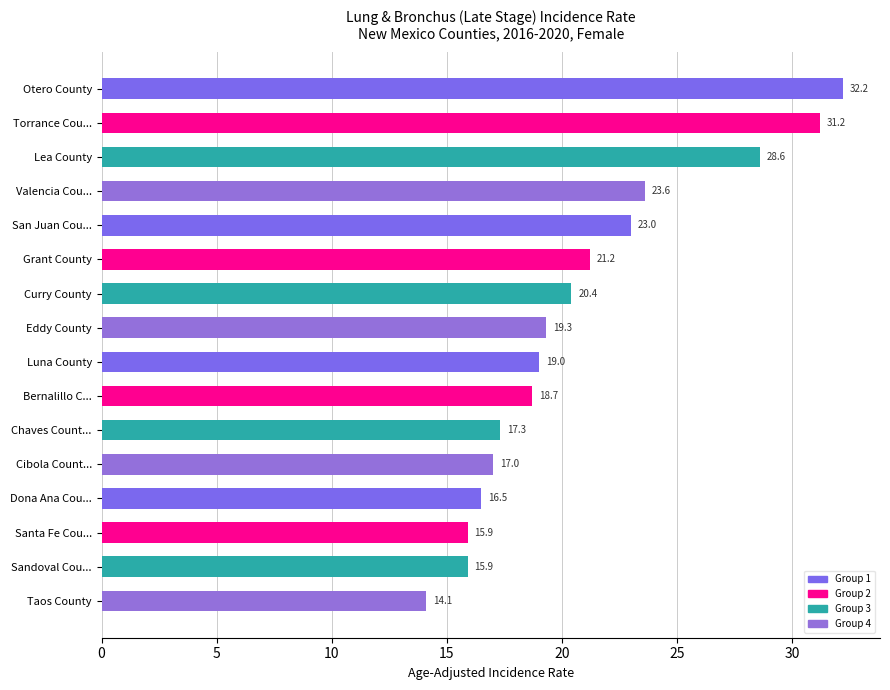

Which category has the lowest value across all series?

Taos County